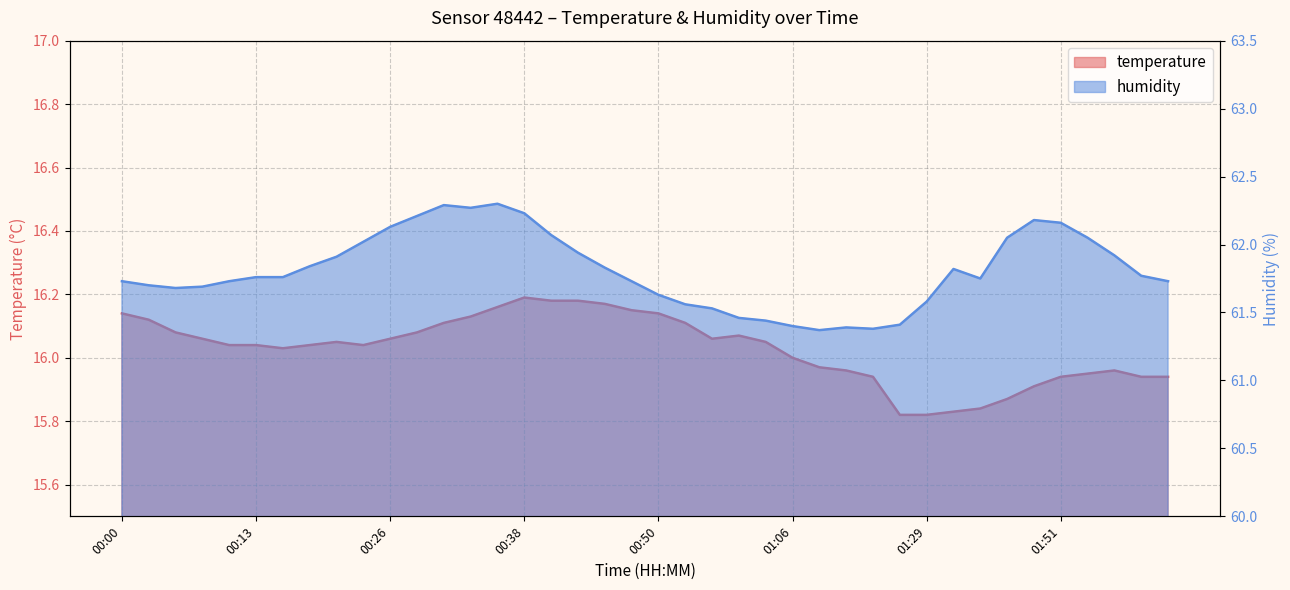

True or false: temperature and humidity cross at least once.

False